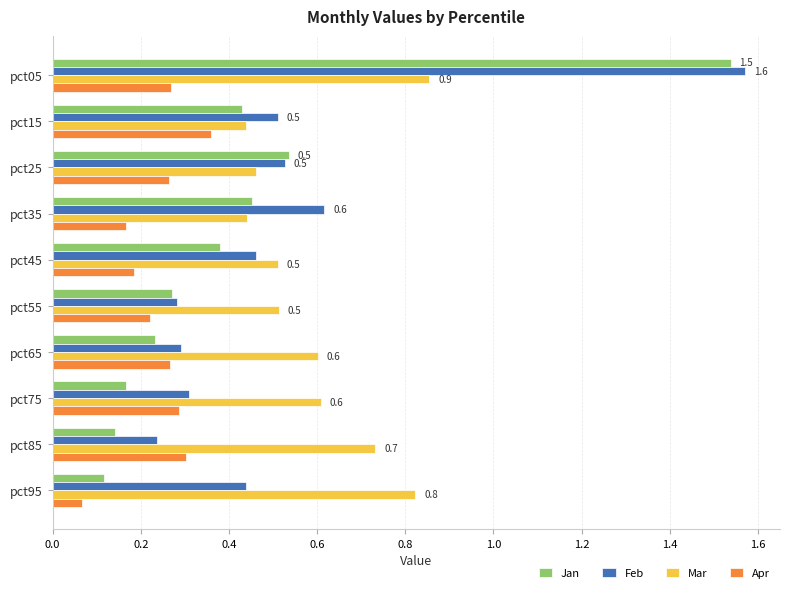

At which label does Apr reach its minimum?

pct95